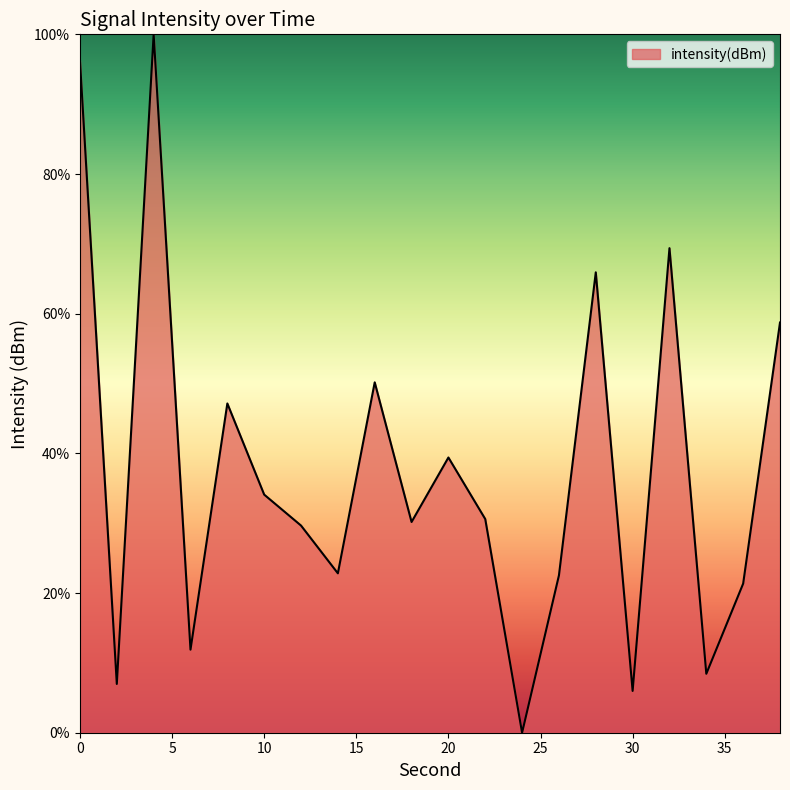

What is the difference between the maximum and minimum values?

100.0